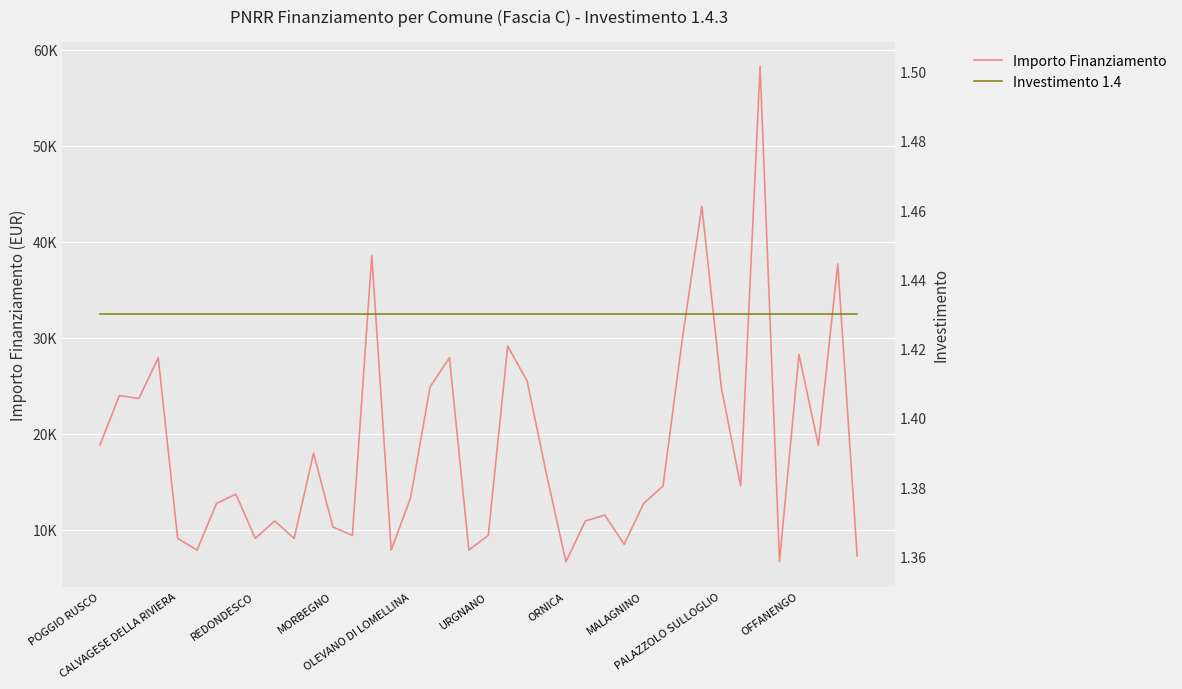

Where is Importo Finanziamento nearest to the value 32474?

30